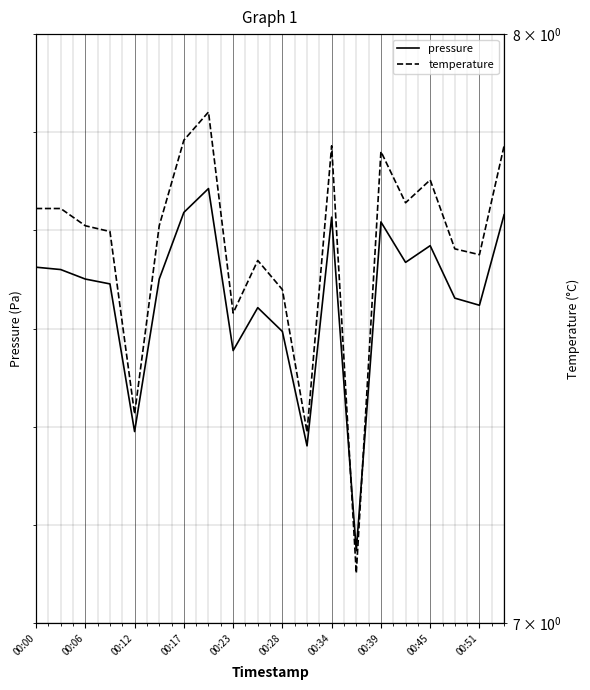

Reading right to left, transcribe all the data shown in this chart.

pressure: 145108.0	145061.9	145065.5	145092.2	145083.7	145104.3	144936.9	145106.8	144990.3	145048.5	145060.7	145038.8	145121.3	145109.2	145075.2	144997.6	145072.8	145075.2	145080.1	145081.2
temperature: 7.8	7.6	7.6	7.7	7.7	7.8	7.1	7.8	7.3	7.5	7.6	7.5	7.9	7.8	7.7	7.3	7.7	7.7	7.7	7.7